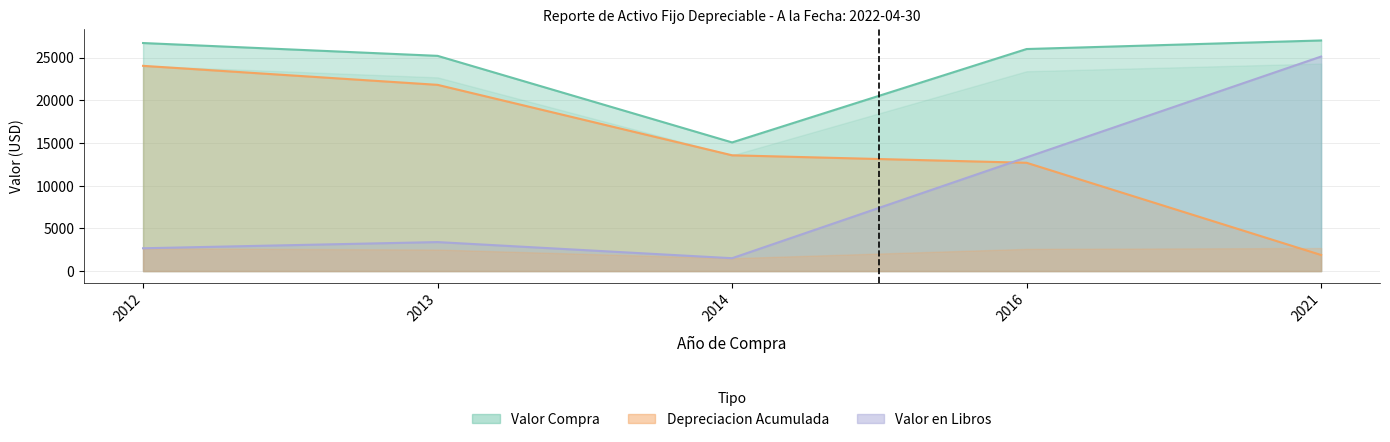

How many interior local valleys does the Valor Compra series have?

1